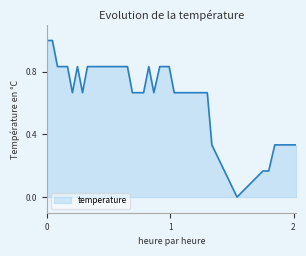

How many values exceed 0?

39